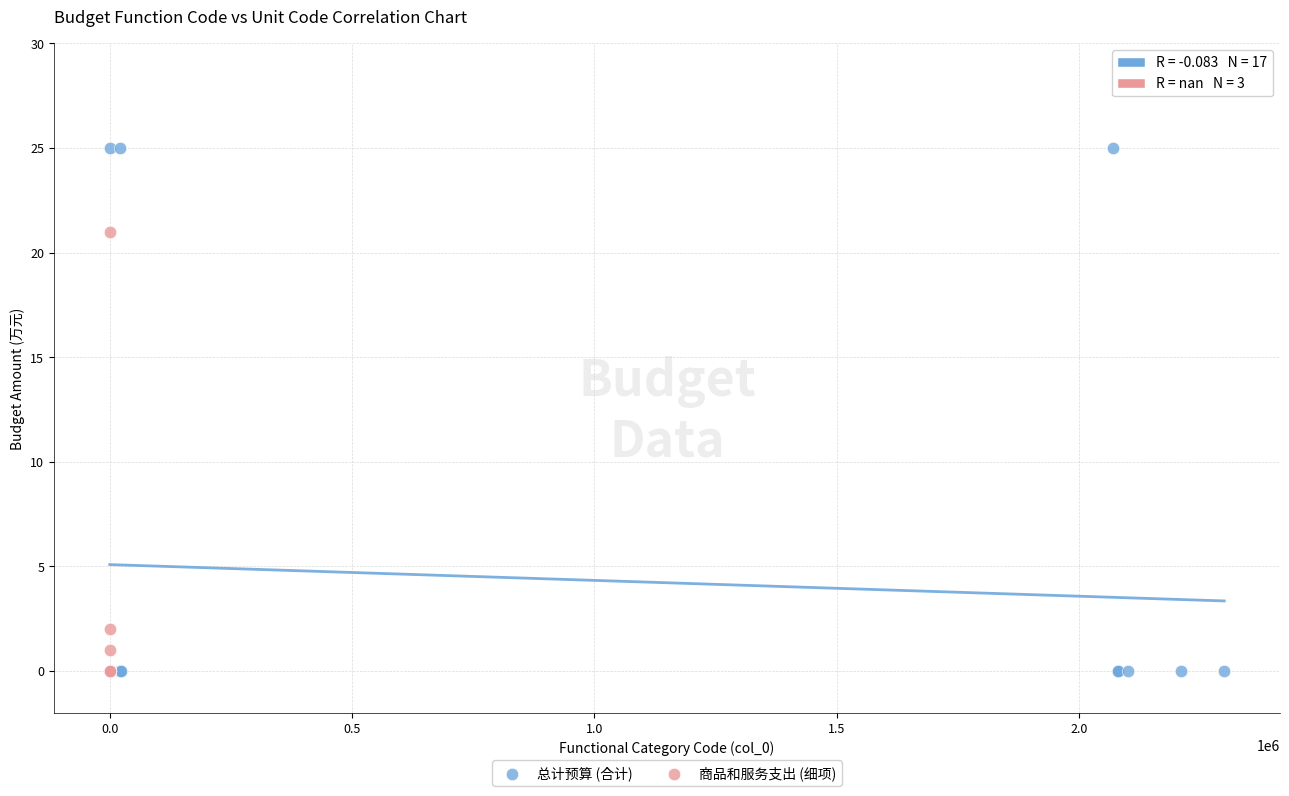

What are all the series names shown in the legend?

总计预算 (合计), 商品和服务支出 (细项)